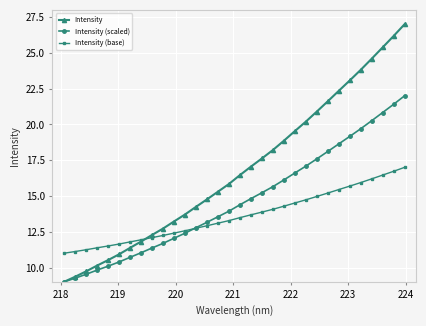

Which series has the largest range (max minus min)?

Intensity